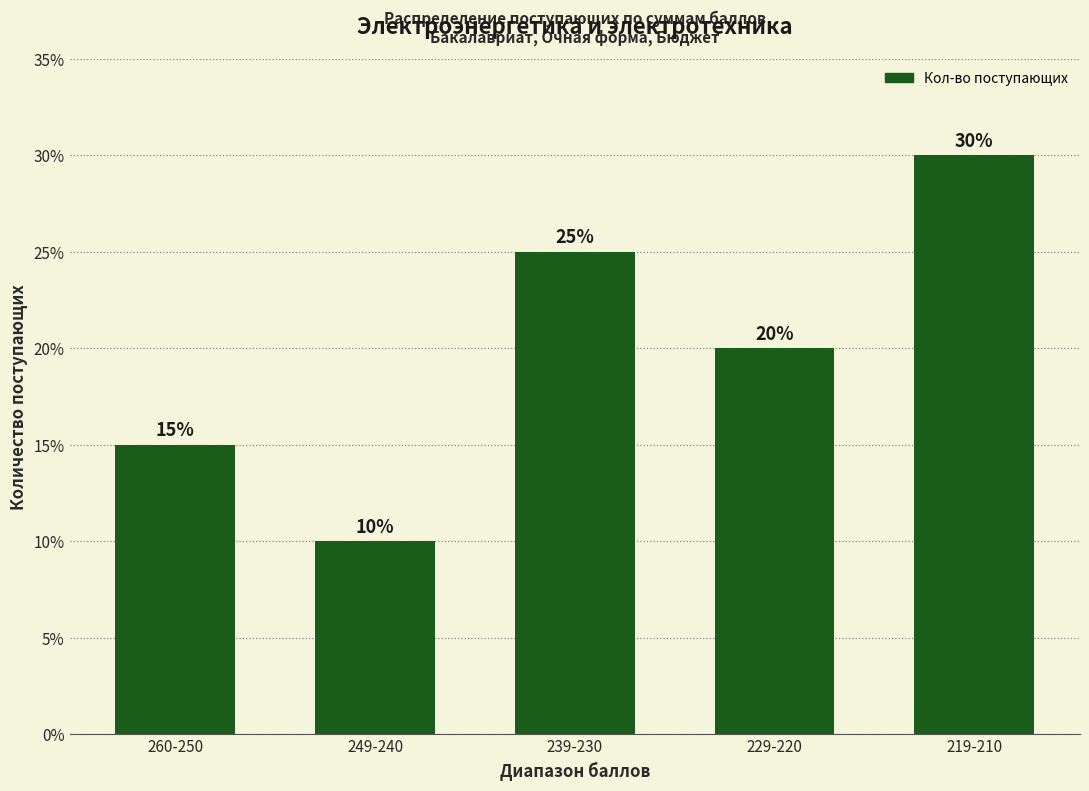

List the labels in order of value, smallest first.

249-240, 260-250, 229-220, 239-230, 219-210